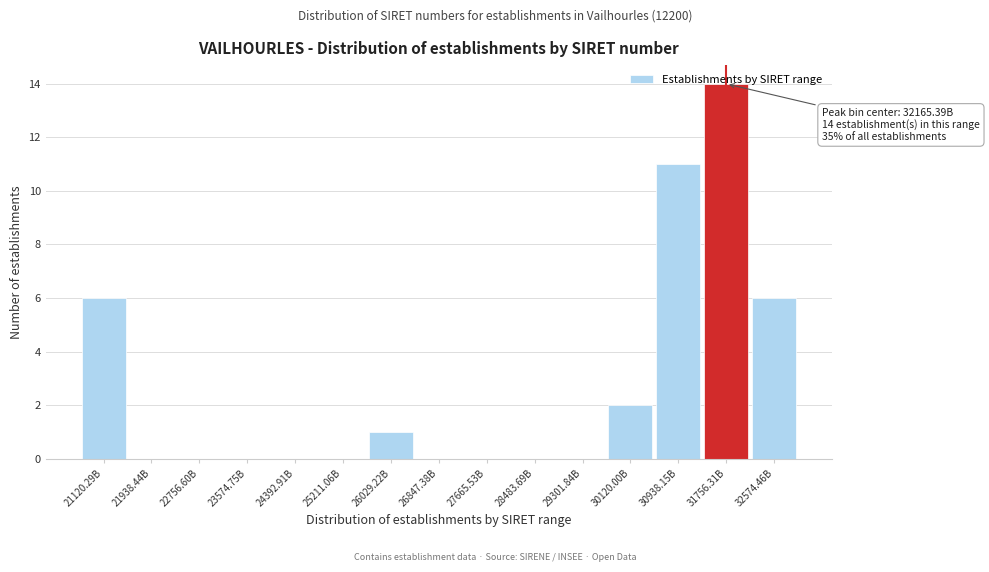

Which category has the highest value across all series?

31756.31B